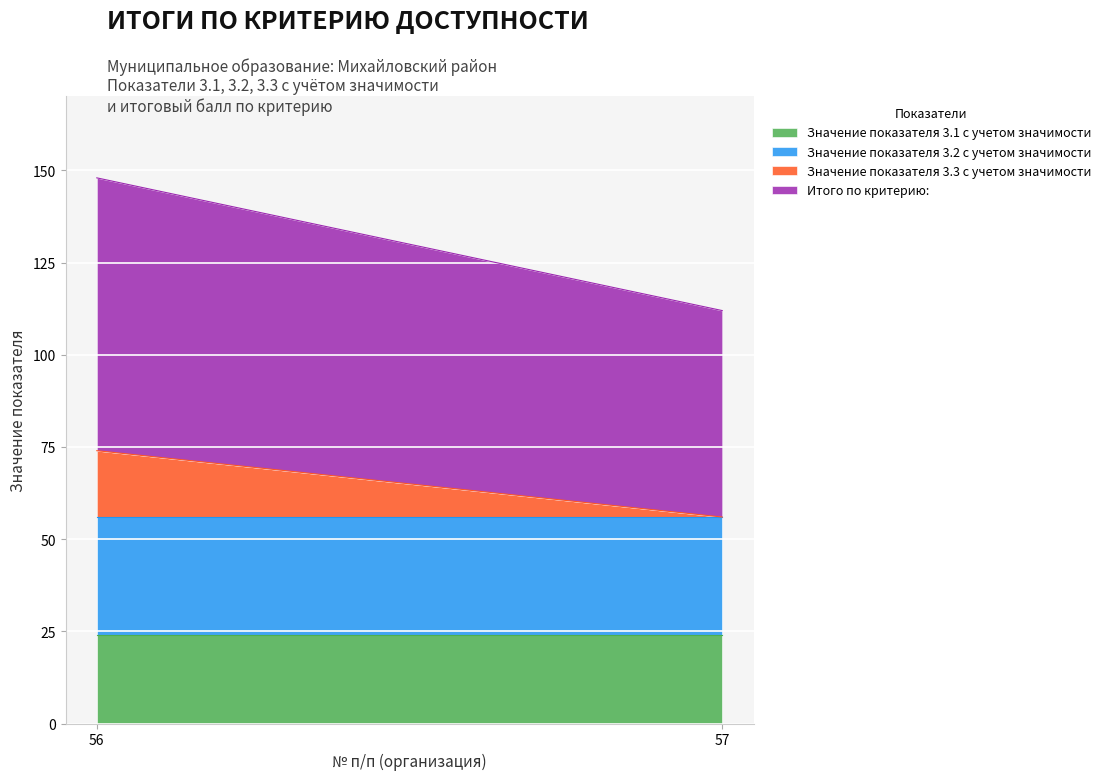

What is the maximum value for Итого по критерию:?

74